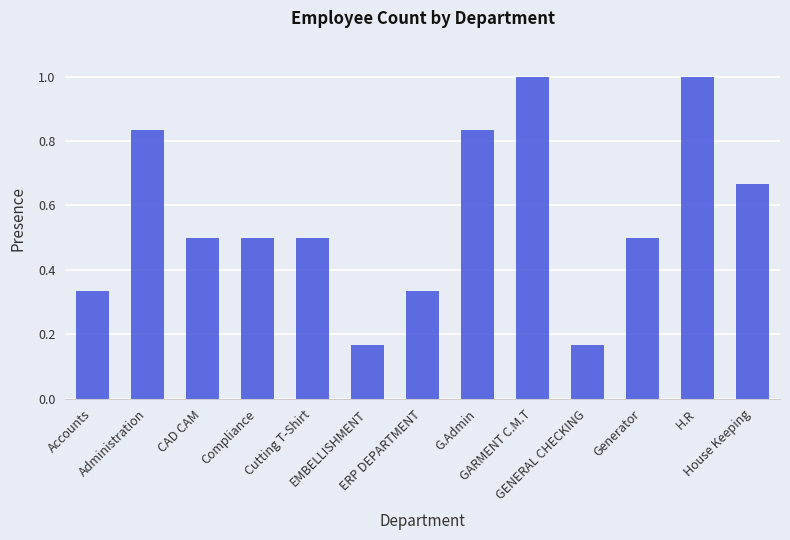

What is the approximate value at GARMENT C.M.T?

1.0